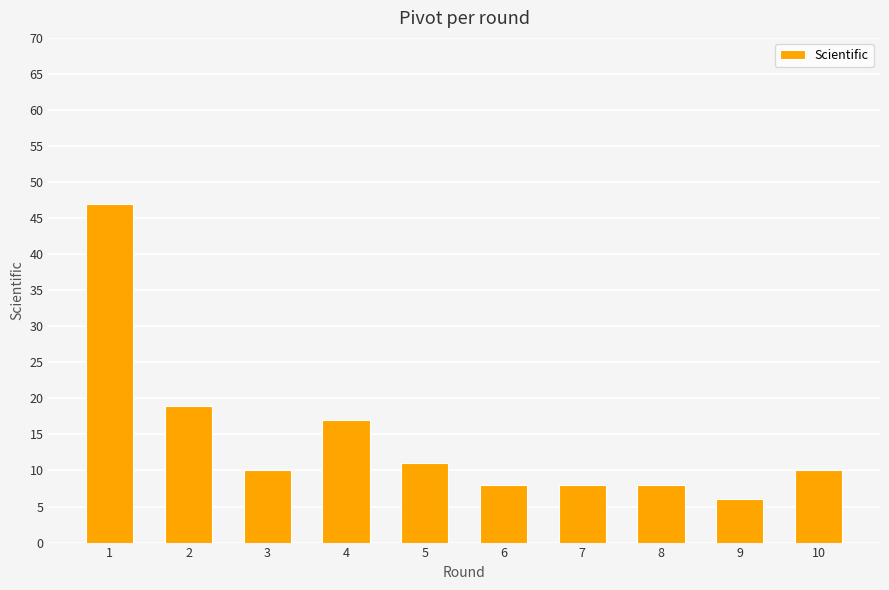

Is it true that the value at 4 is 17?

True